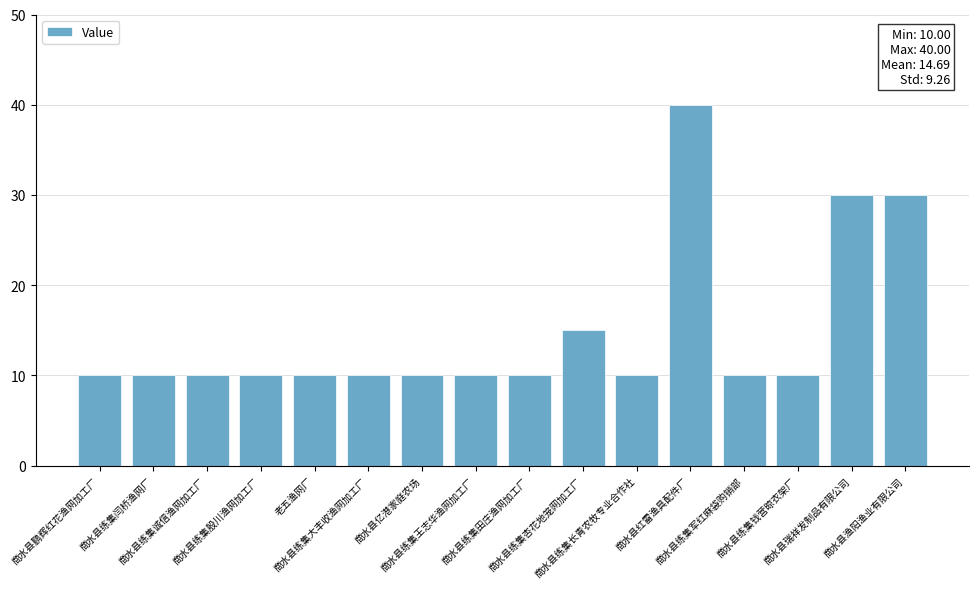

Count the number of categories in the chart.

16